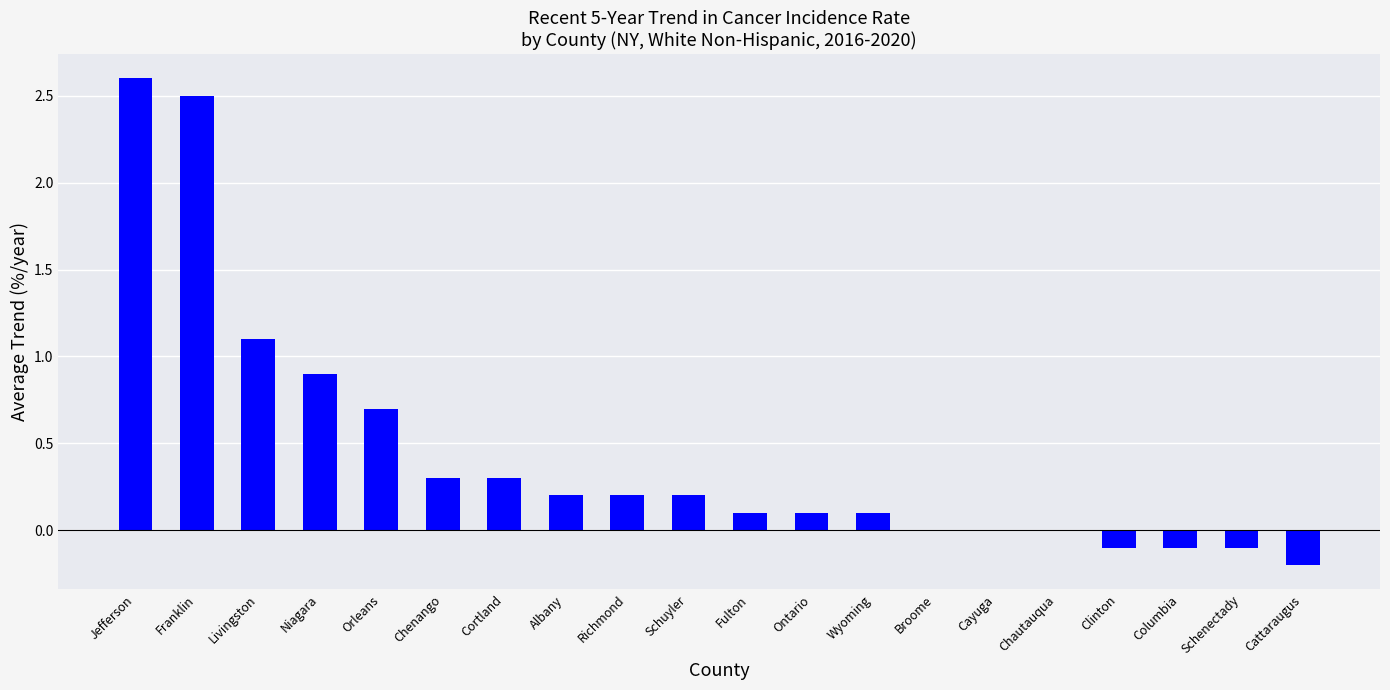

What is the maximum value shown in the chart?

2.6